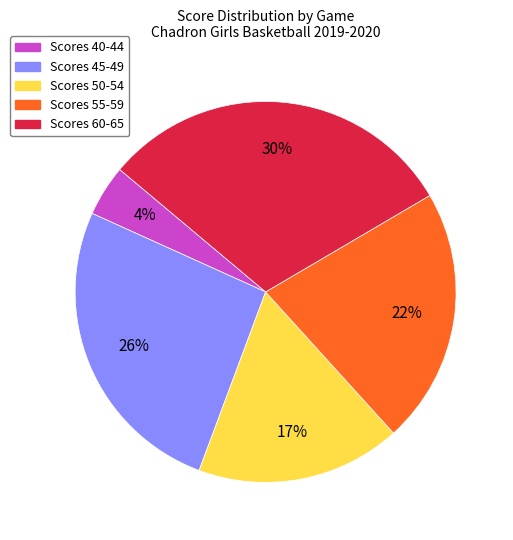

Does any single category account for the majority?

No